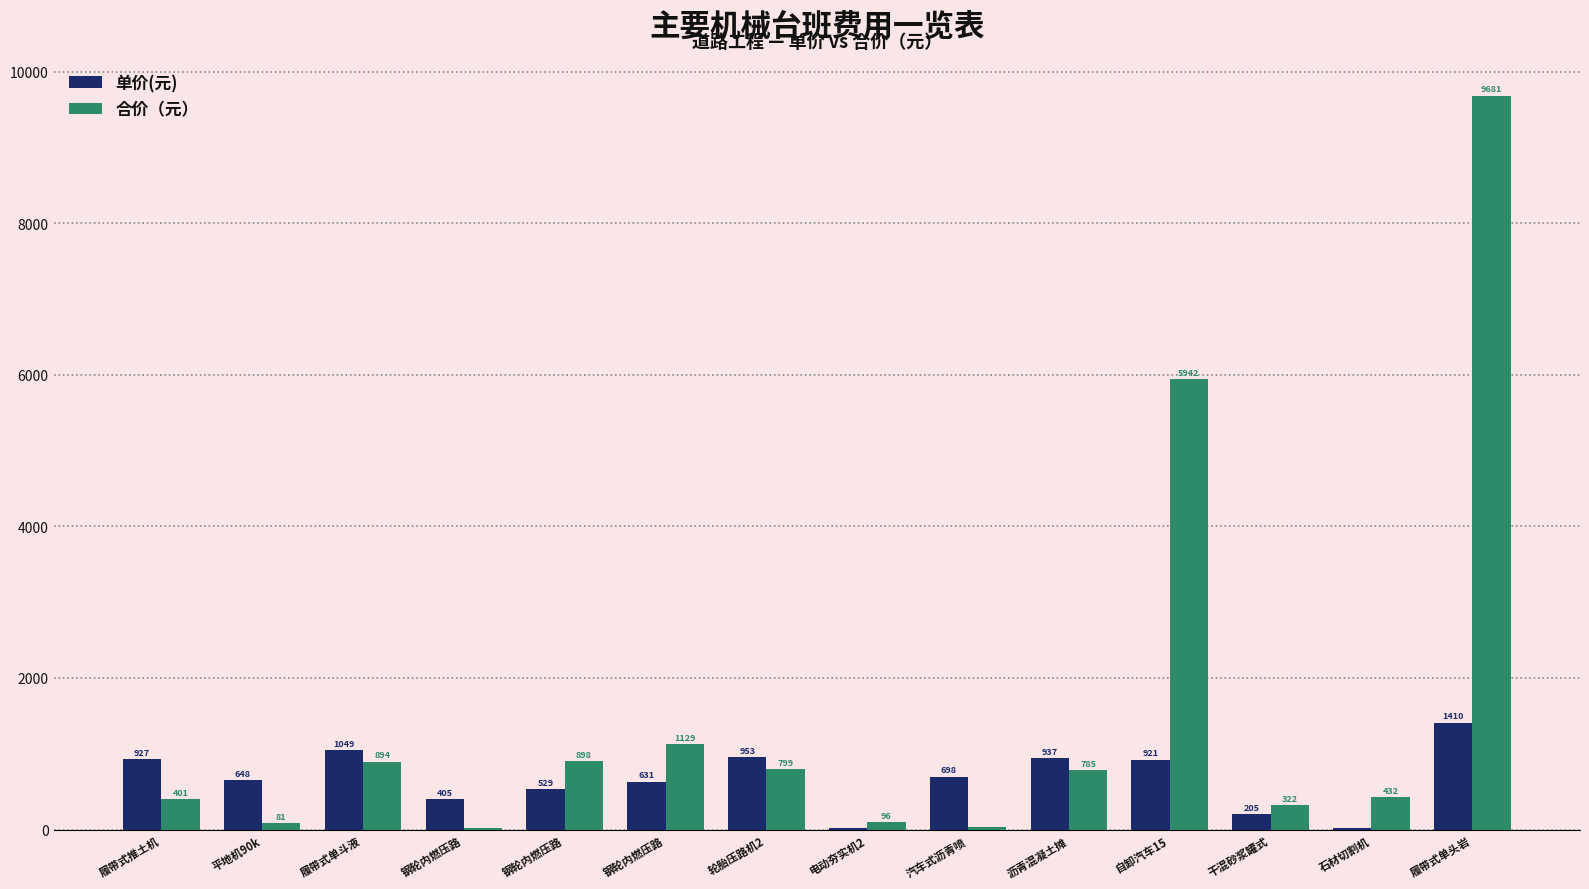

At how many categories does at least one series exceed 6199?

1